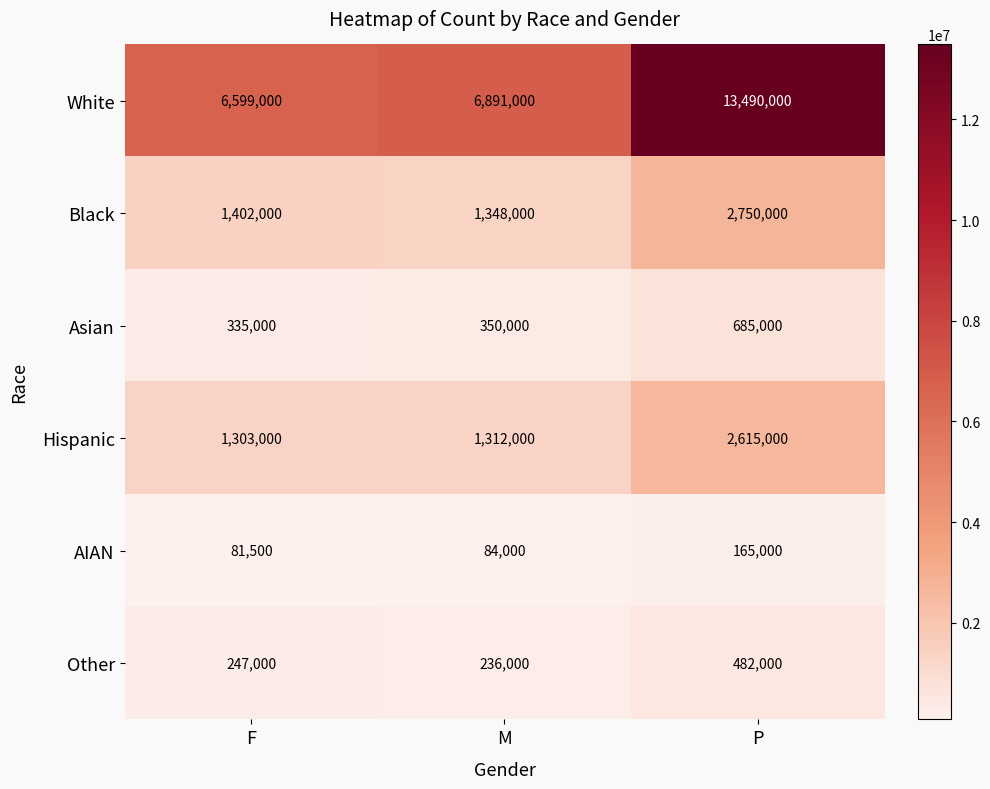

What is the difference between the Asian values at M and P?

335000